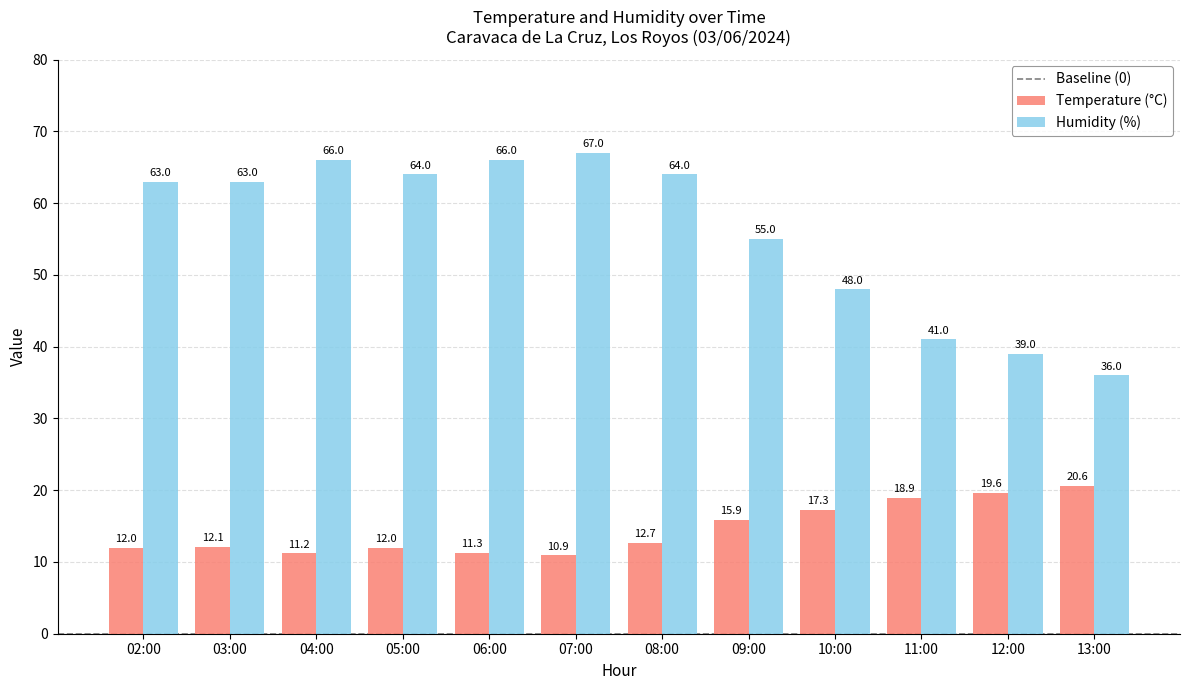

At 04:00, list the series in order from smallest to largest.

Temperature (°C), Humidity (%)